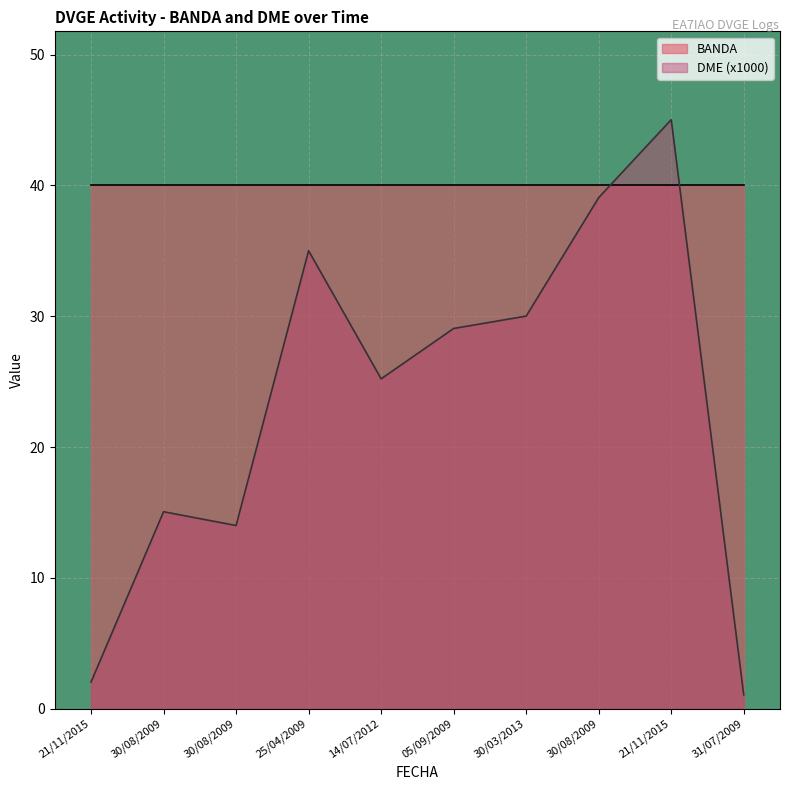

What is the sum of all values?

235.6